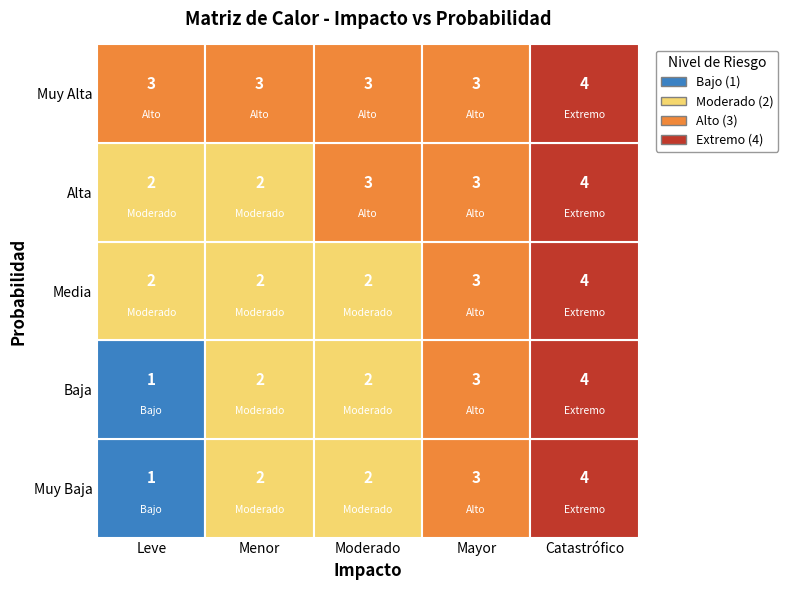

What is the highest value of the Baja series?

4